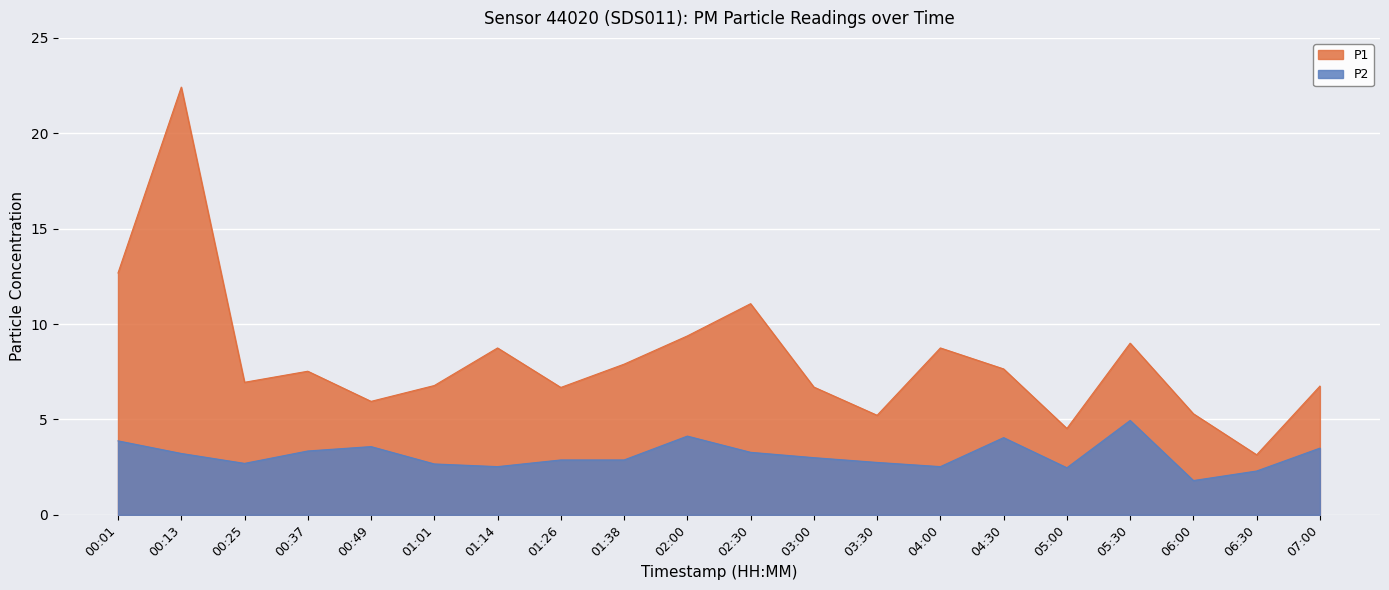

Which category has the lowest value in the P2 series?

06:00